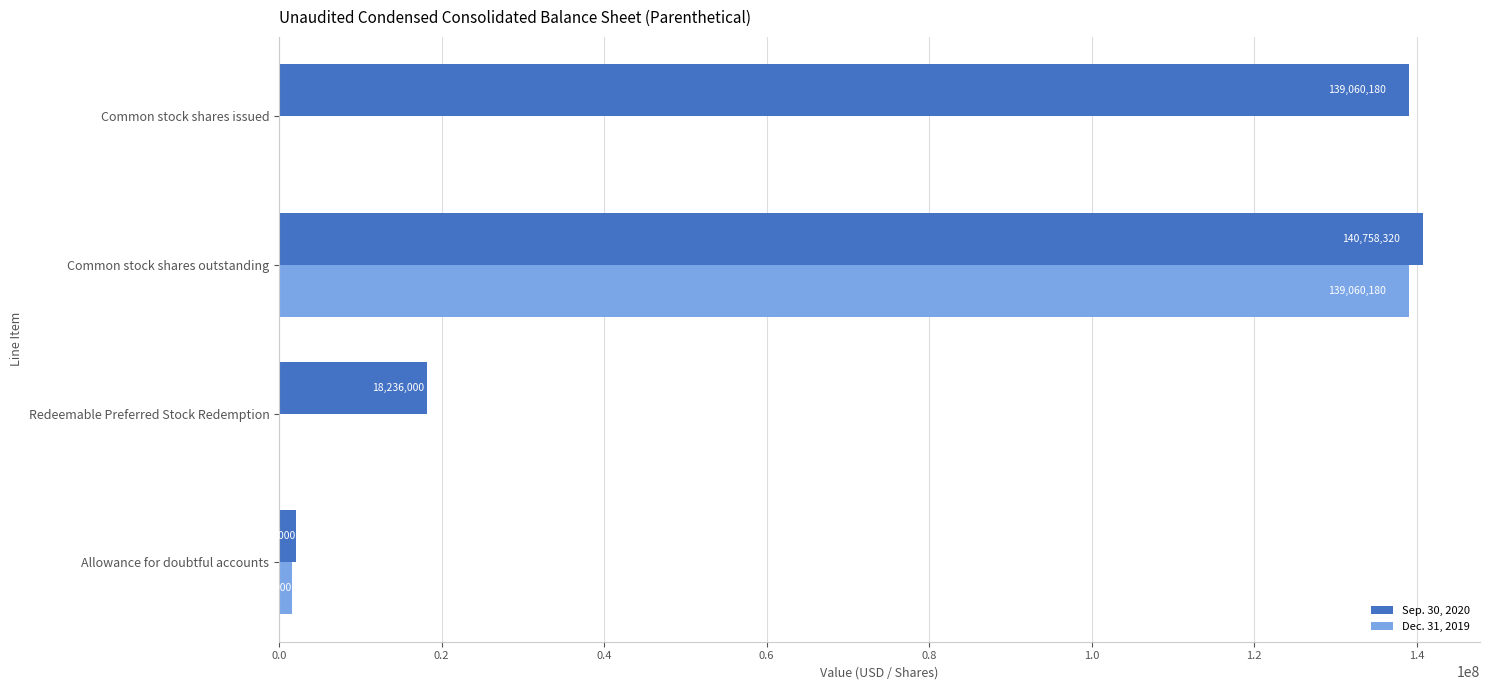

What are all the series names shown in the legend?

Sep. 30, 2020, Dec. 31, 2019